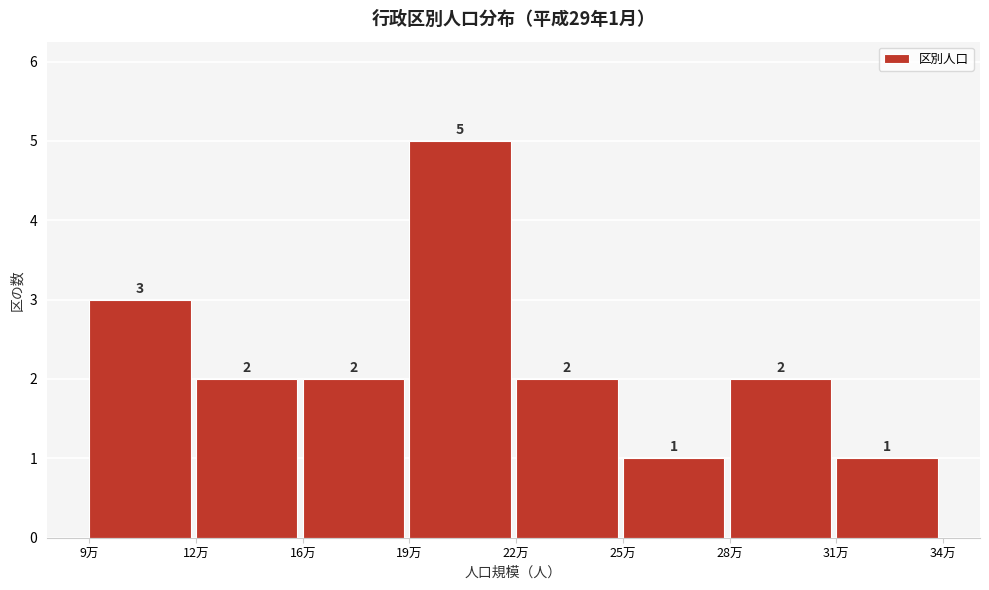

Reading right to left, transcribe all the data shown in this chart.

1	2	1	2	5	2	2	3